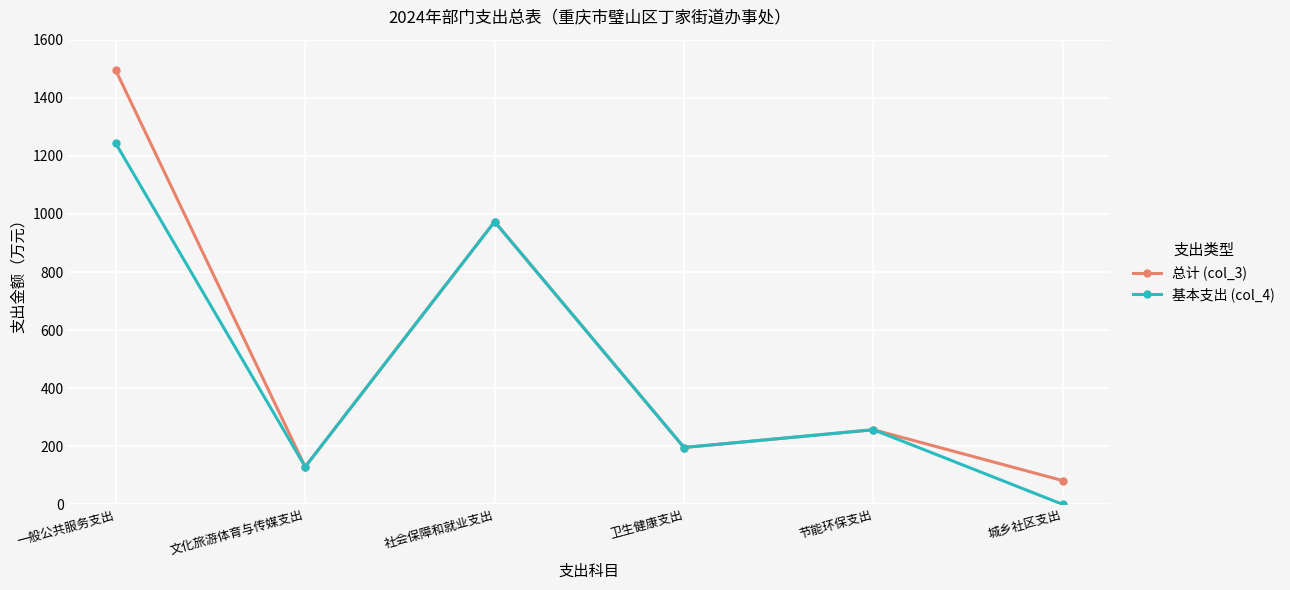

Reading left to right, extract all data points from this chart.

总计 (col_3): 1494.3	129.6	973.3	196.0	257.2	81.9
基本支出 (col_4): 1242.8	129.6	973.3	196.0	257.2	0.0